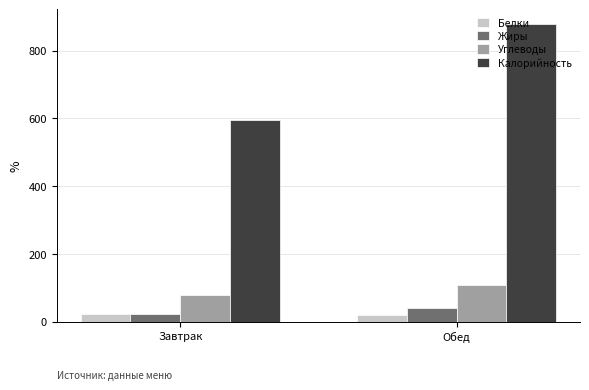

Are the bars grouped side by side (vs. stacked)?

Yes